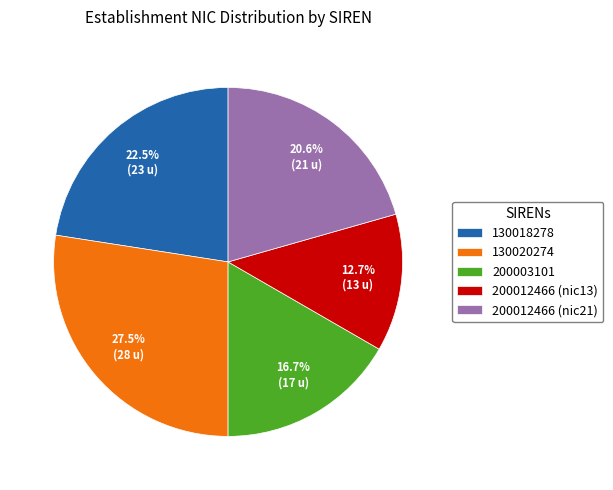

What portion of the pie excludes 200003101?

83.3%